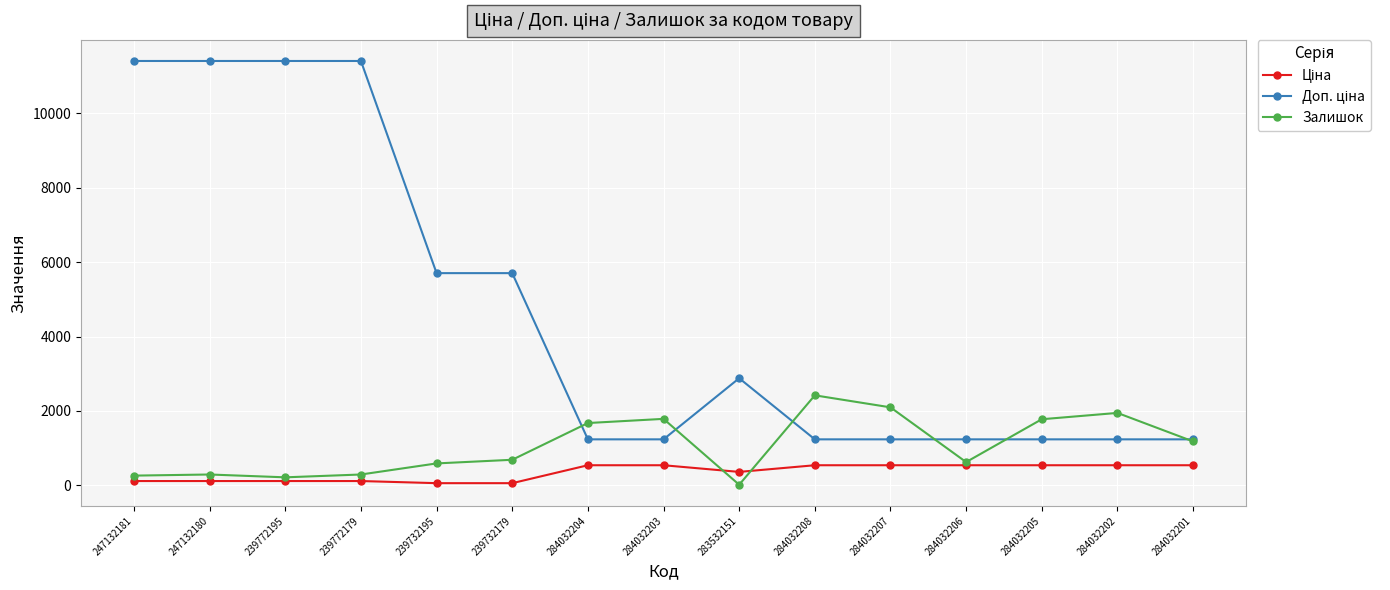

The Залишок series shows 214.0 at 239772195. True or false?

True